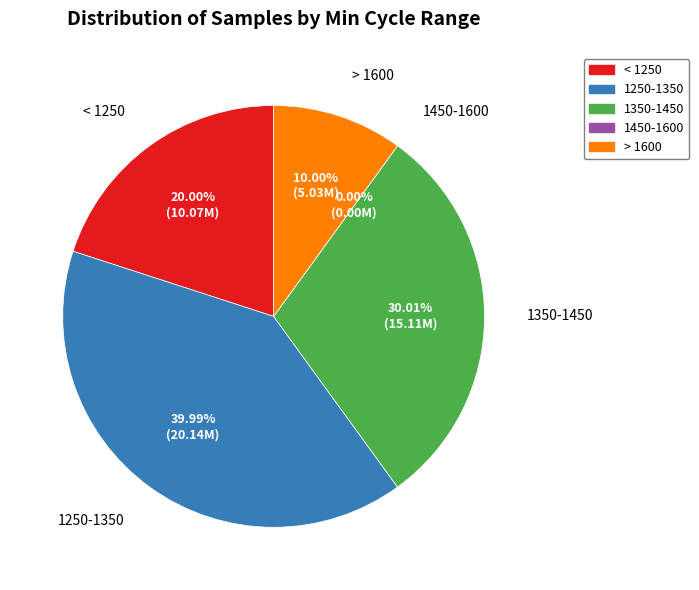

Is there a majority slice in this chart?

No